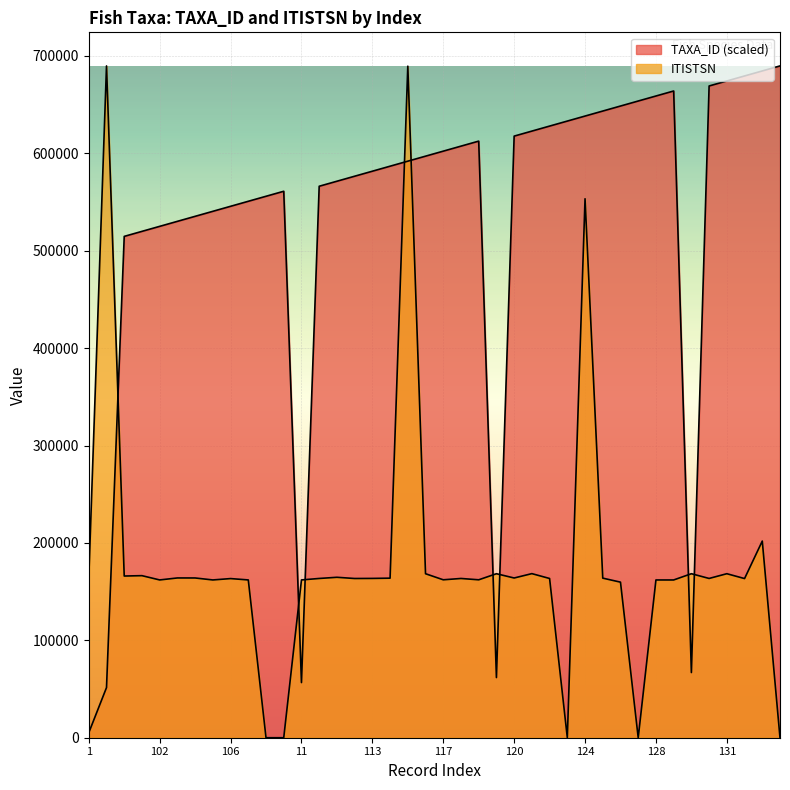

At which label is TAXA_ID closest to 347455?

100